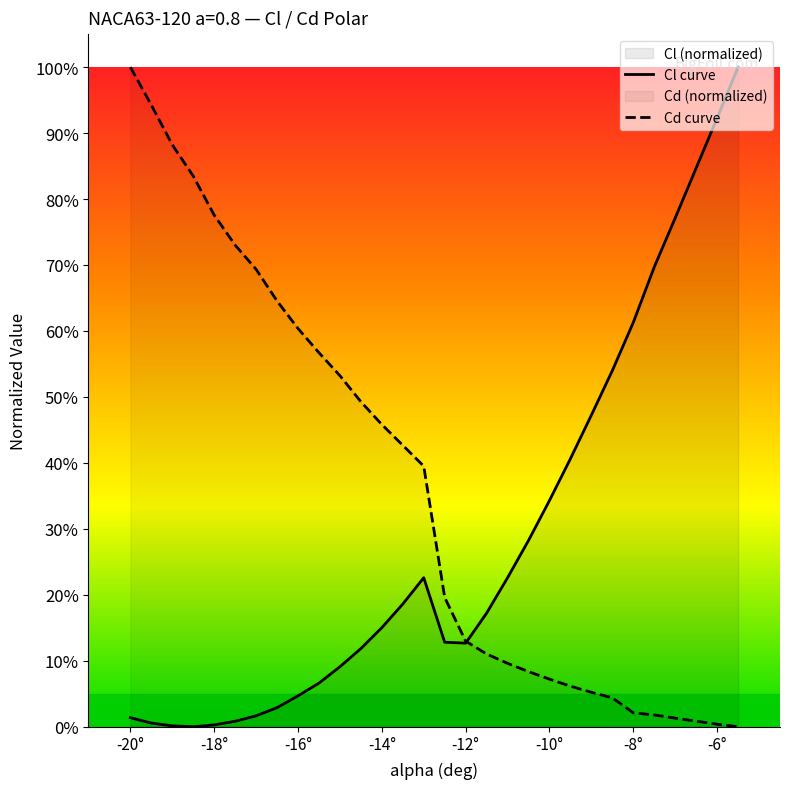

What is the label of the 5th point from the left?

-18°